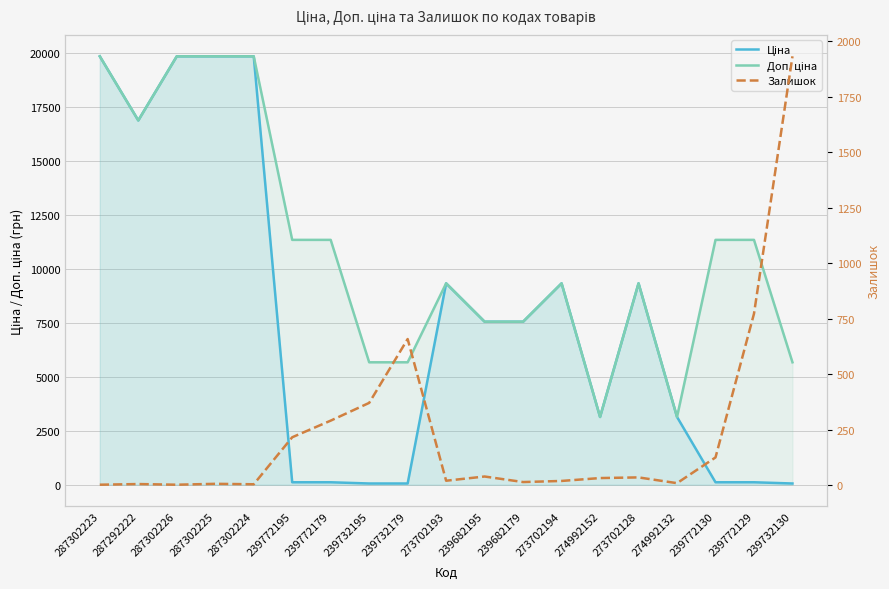

At which label is Залишок closest to 967?

239772129